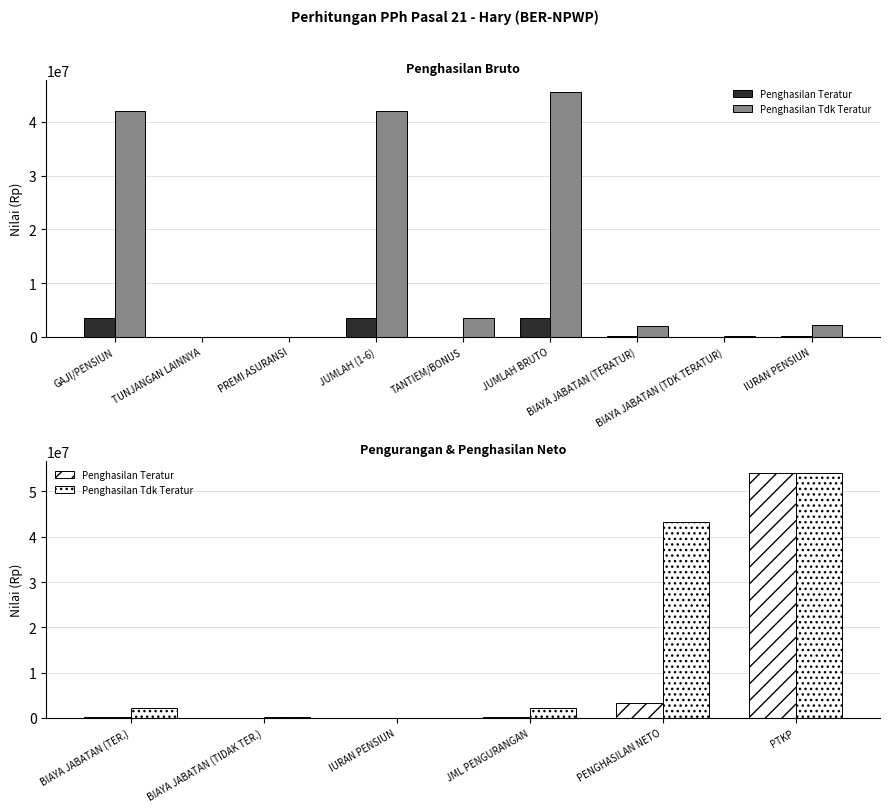

What is the sum of all Penghasilan Teratur values?

57675000